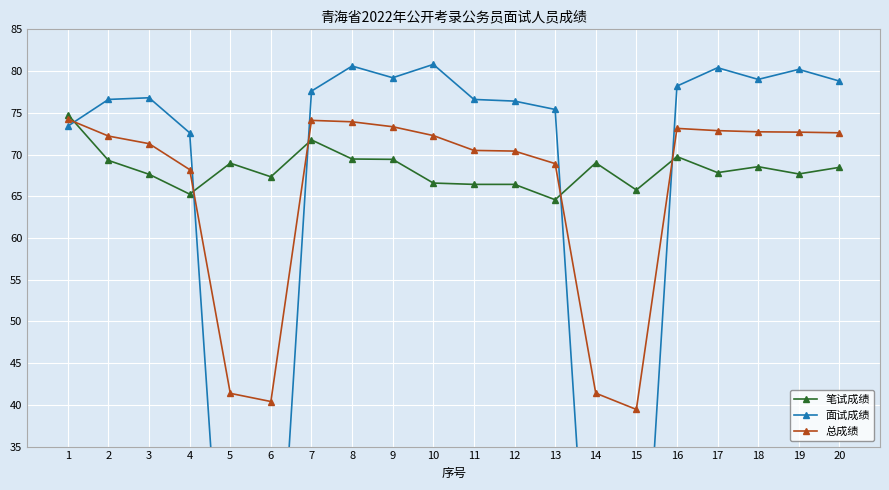

Rank the series by their average value, from lowest to highest.

面试成绩, 总成绩, 笔试成绩